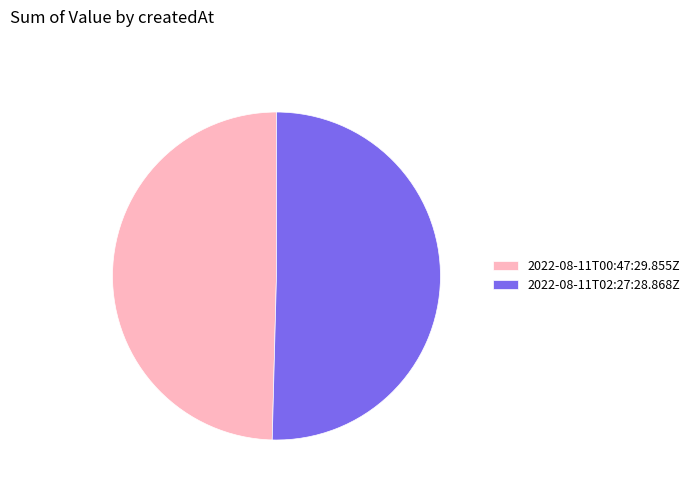

Is the sum of 2022-08-11T00:47:29.855Z and 2022-08-11T02:27:28.868Z greater than half?

Yes